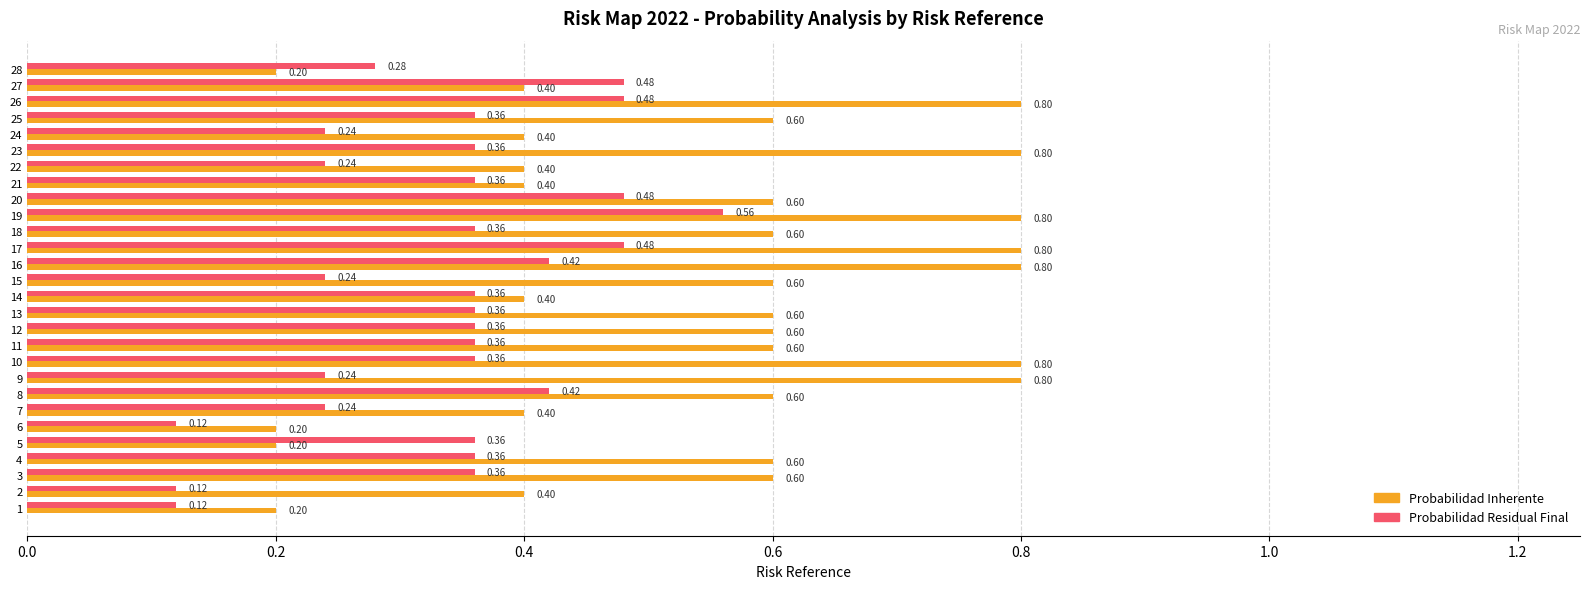

What are all the series names shown in the legend?

Probabilidad Inherente, Probabilidad Residual Final